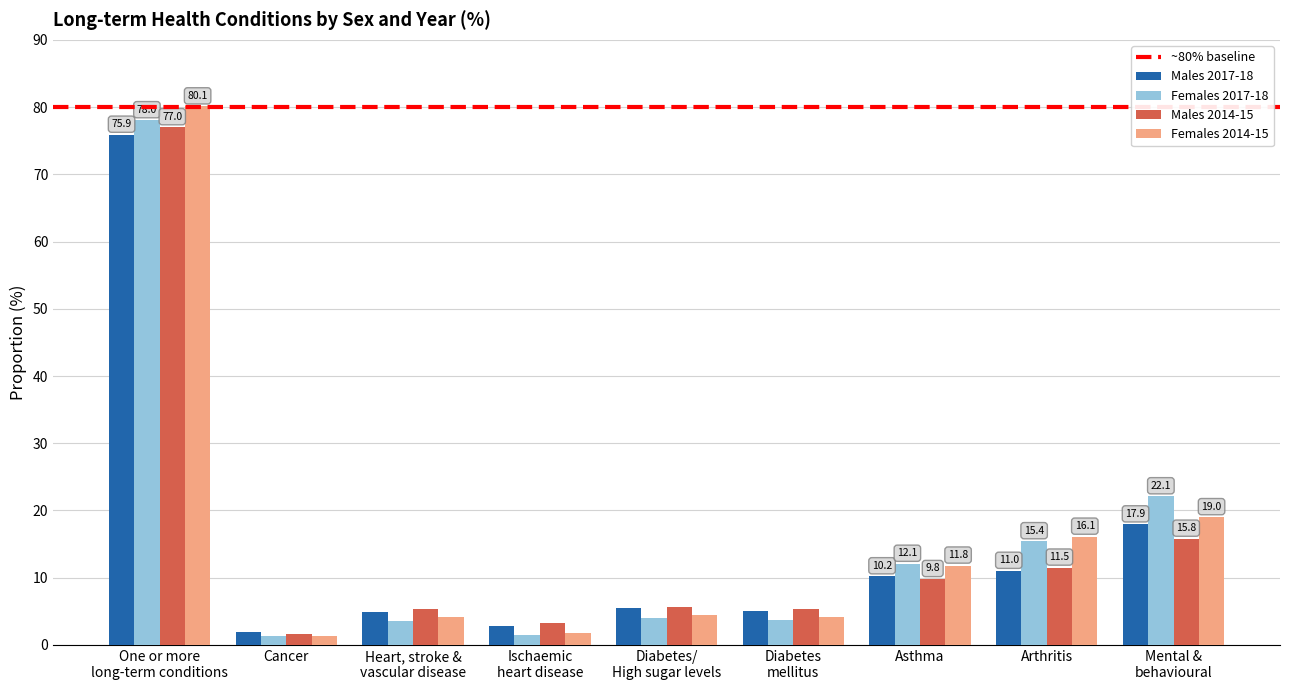

Read the Males 2017-18 value at Cancer.

1.9